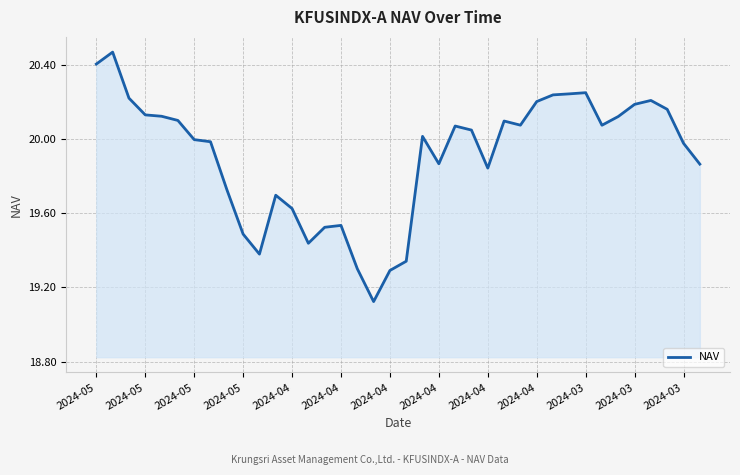

What is the difference between the maximum and minimum values?

1.3